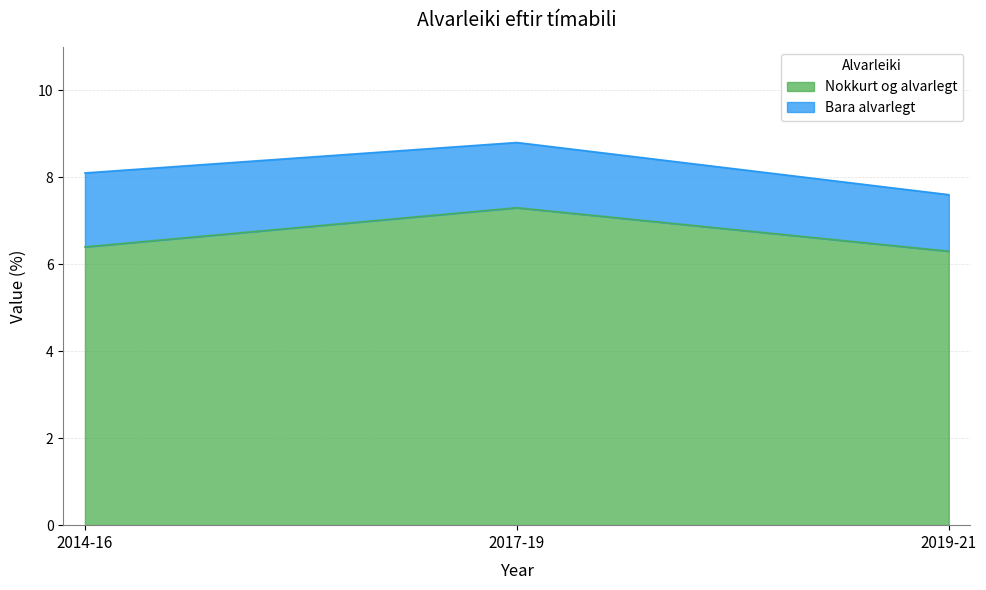

Where is the data nearest to the value 6?

2019-21